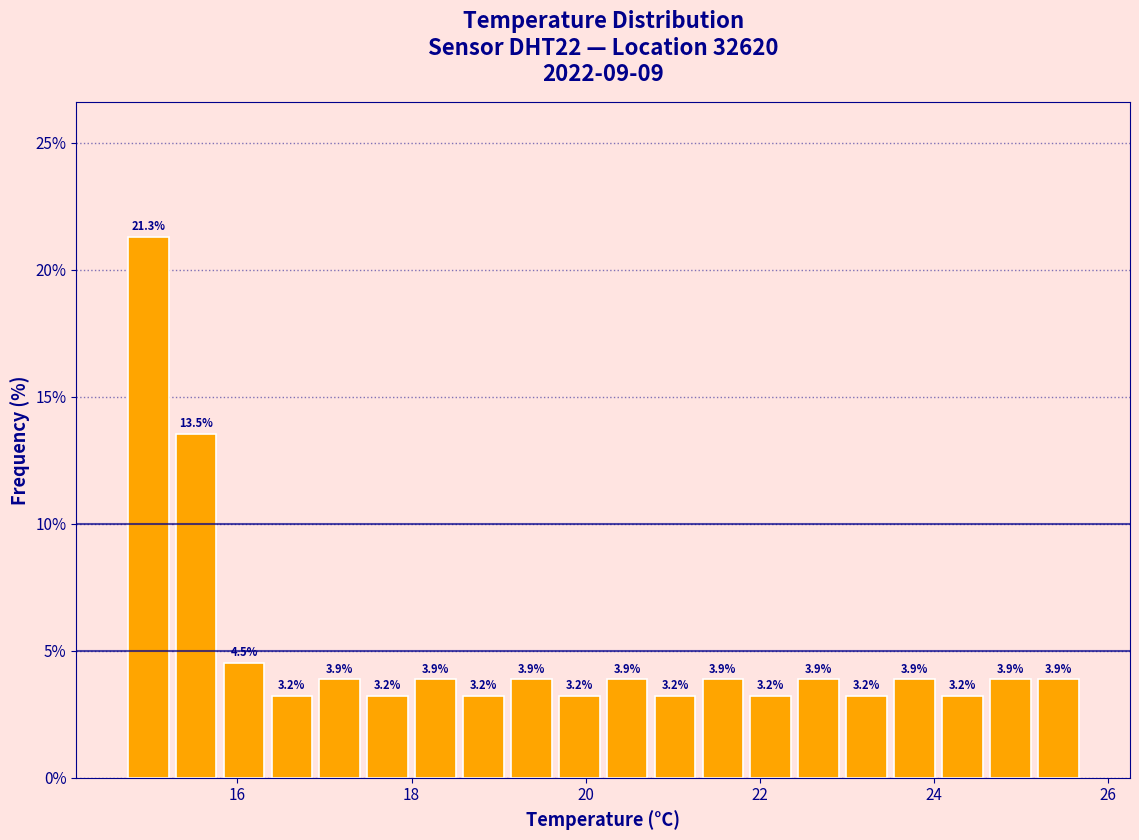

Read against the x-axis, roughly where is the centre of the tallest bar?

15.0